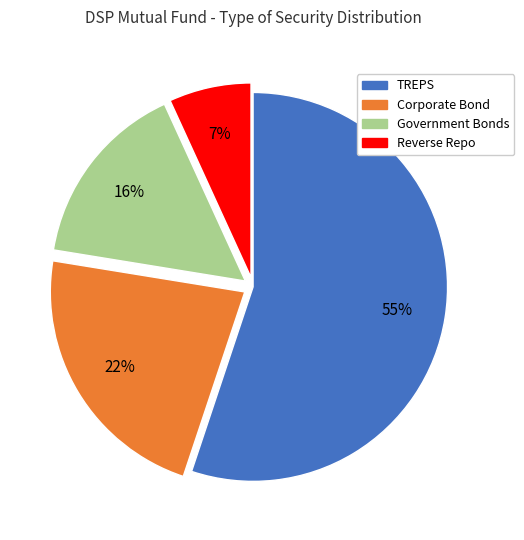

Is it true that Government Bonds is 16% of the pie?

True